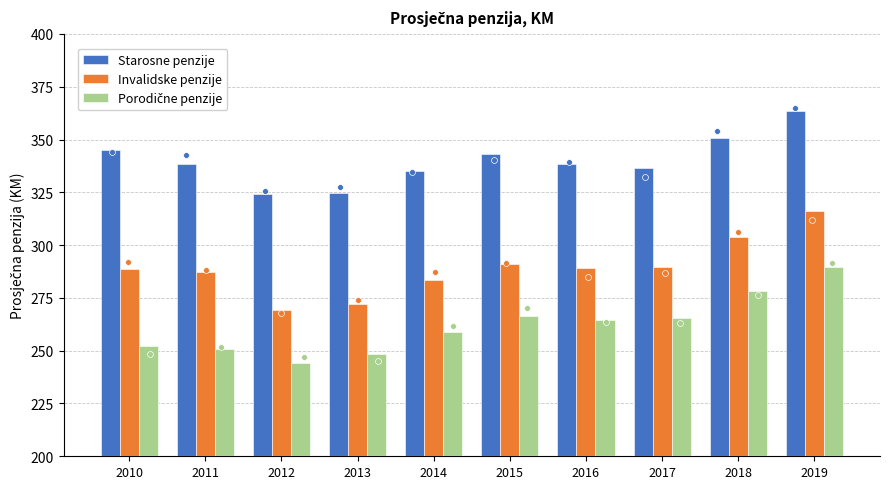

Which series has the widest spread of Y values?

Invalidske penzije